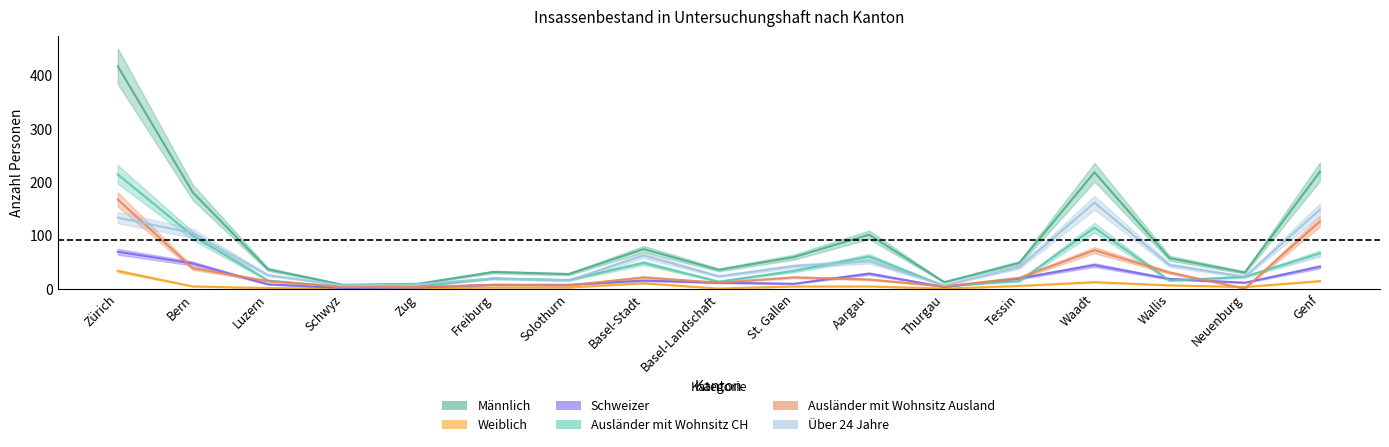

Where does the Weiblich series first go above 4?

Zürich